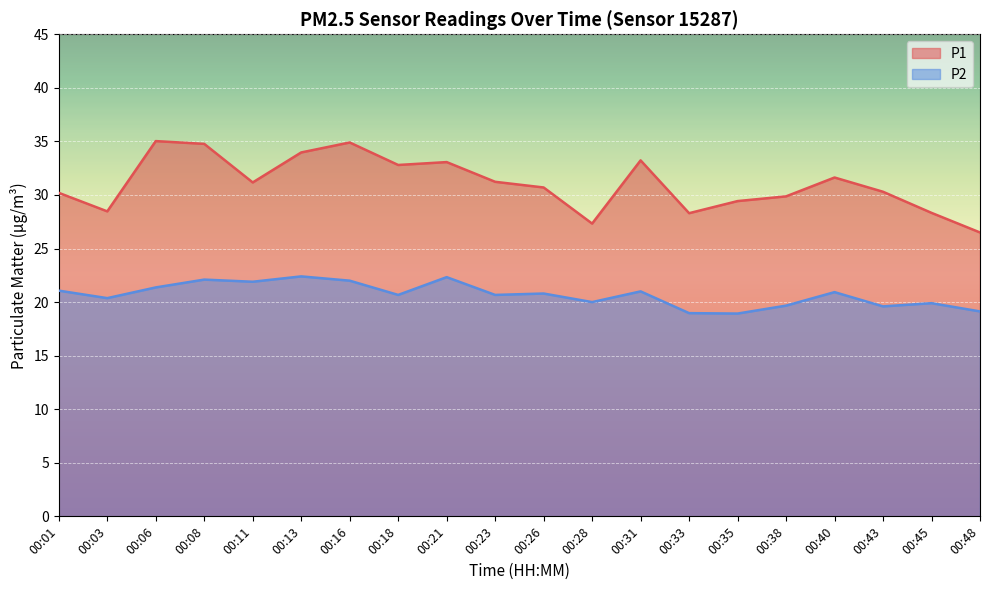

What is the value of the P1 point at the 1st from the left?

30.2